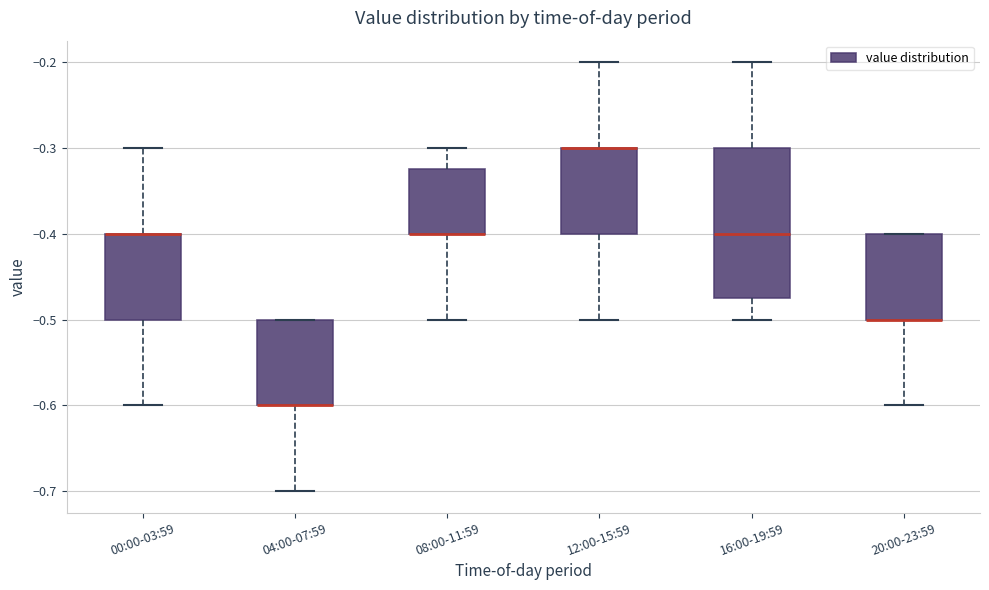

Where is the upper edge of the box for 04:00-07:59 on the y-axis? The values are not printed on the chart, so give them approximately, as read against the axis.

-0.50